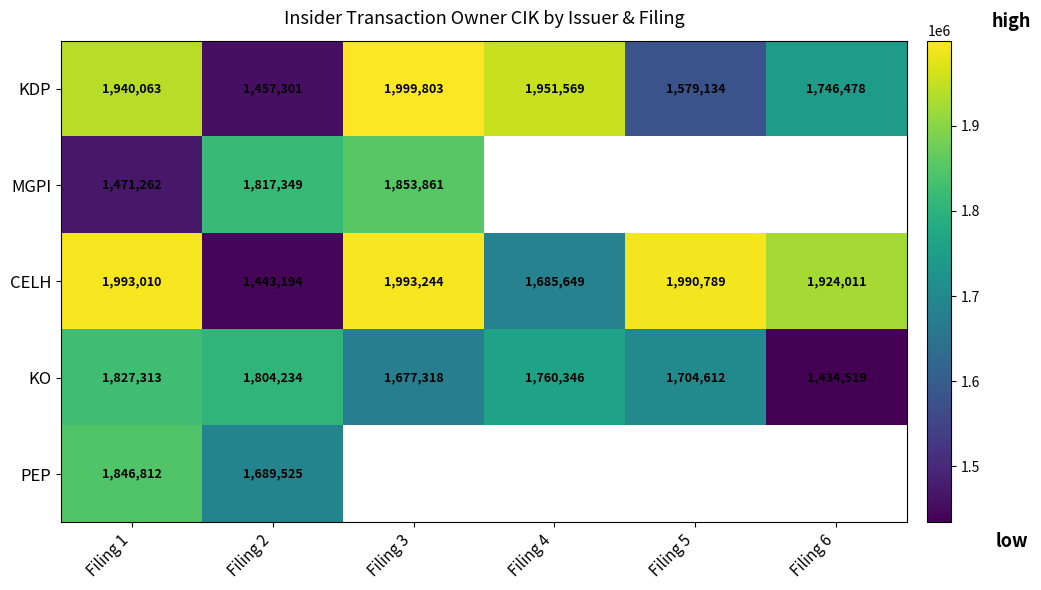

At which label is CELH closest to 1718219?

Filing 4